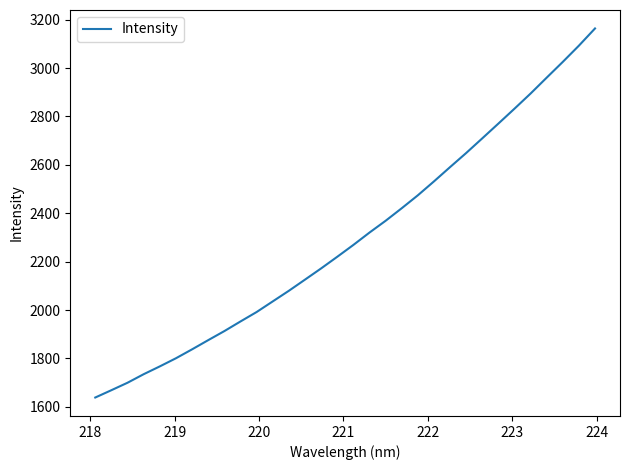

What is the maximum value shown in the chart?

3163.5